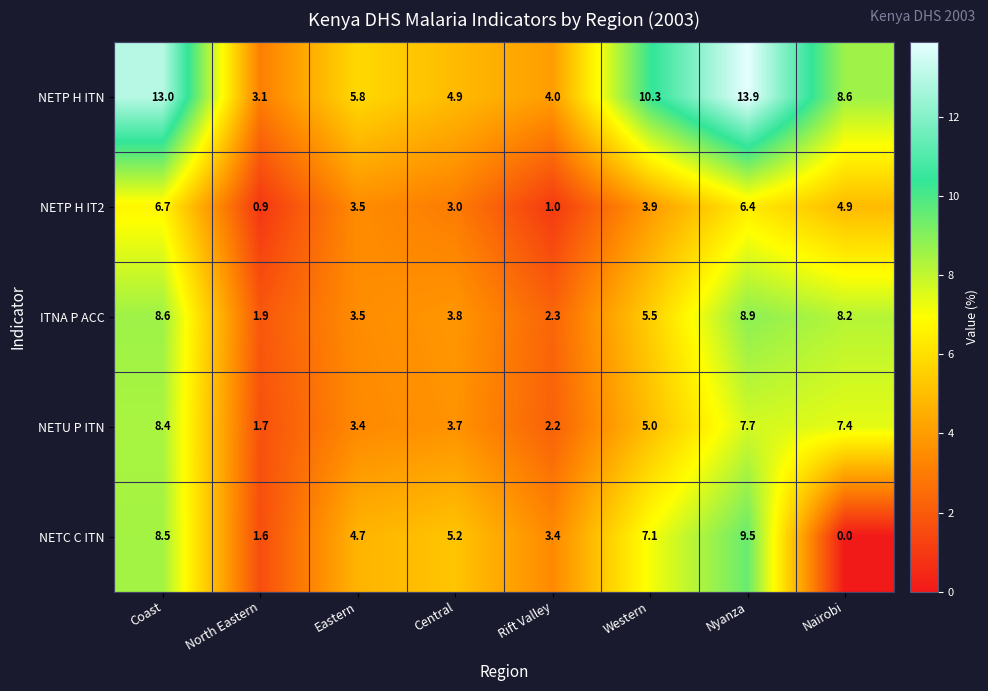

How many data points in NETP H IT2 are less than 3?

2